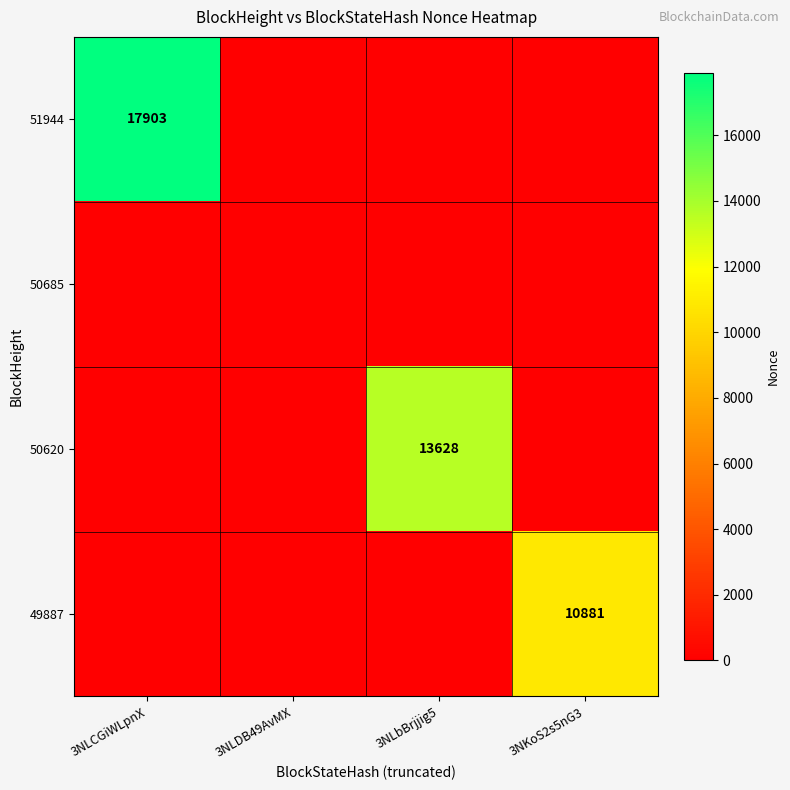

At which category does the chart reach its minimum across all series?

3NLDB49AvMX